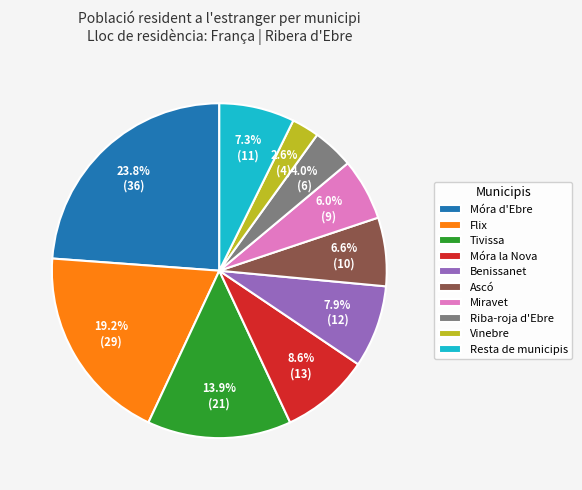

Between Vinebre and Móra la Nova, which is larger?

Móra la Nova